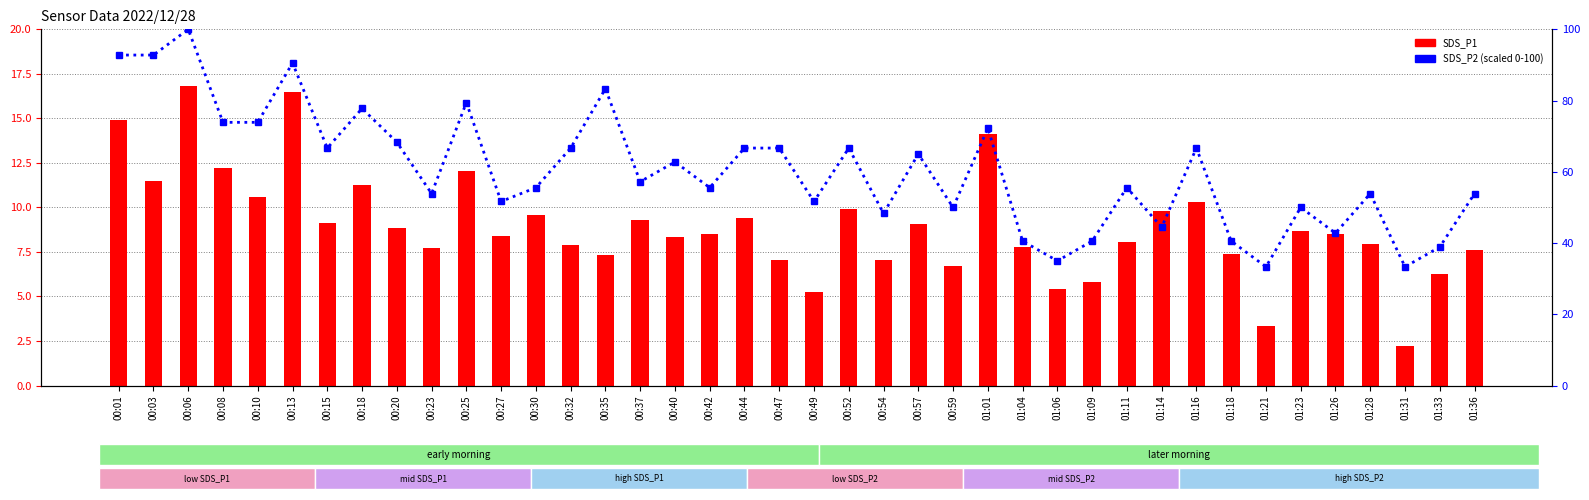

What position from the right is 01:31?

3